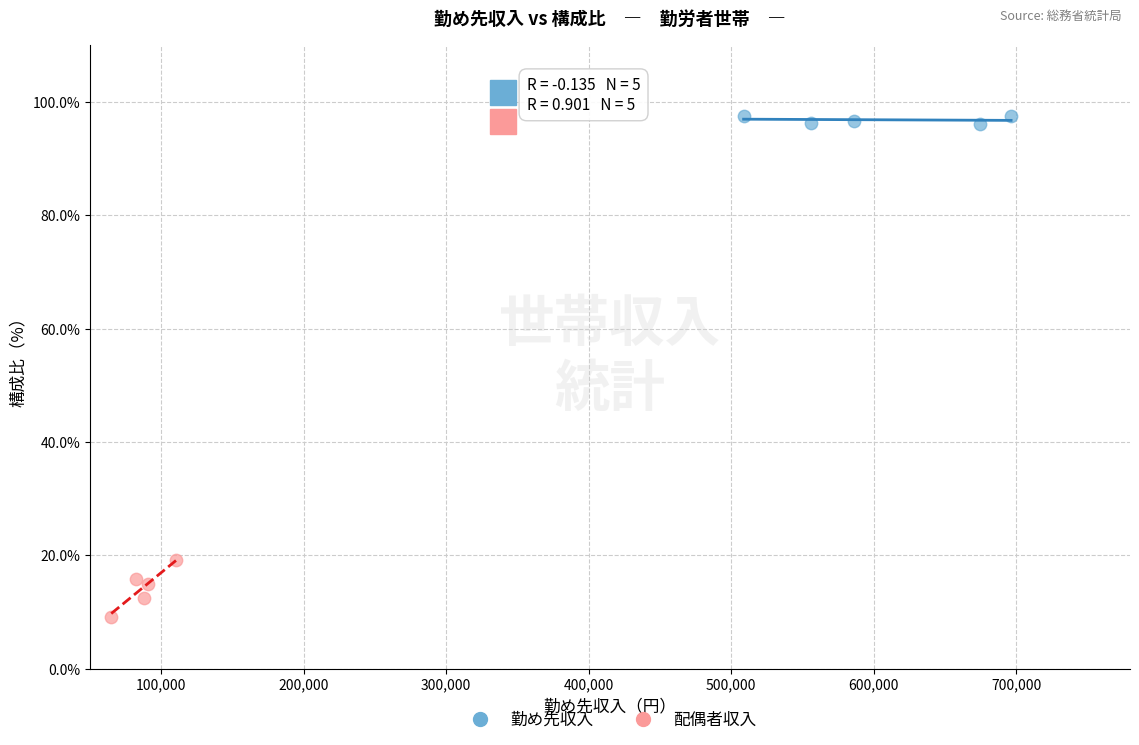

What are all the series names shown in the legend?

勤め先収入, 配偶者収入